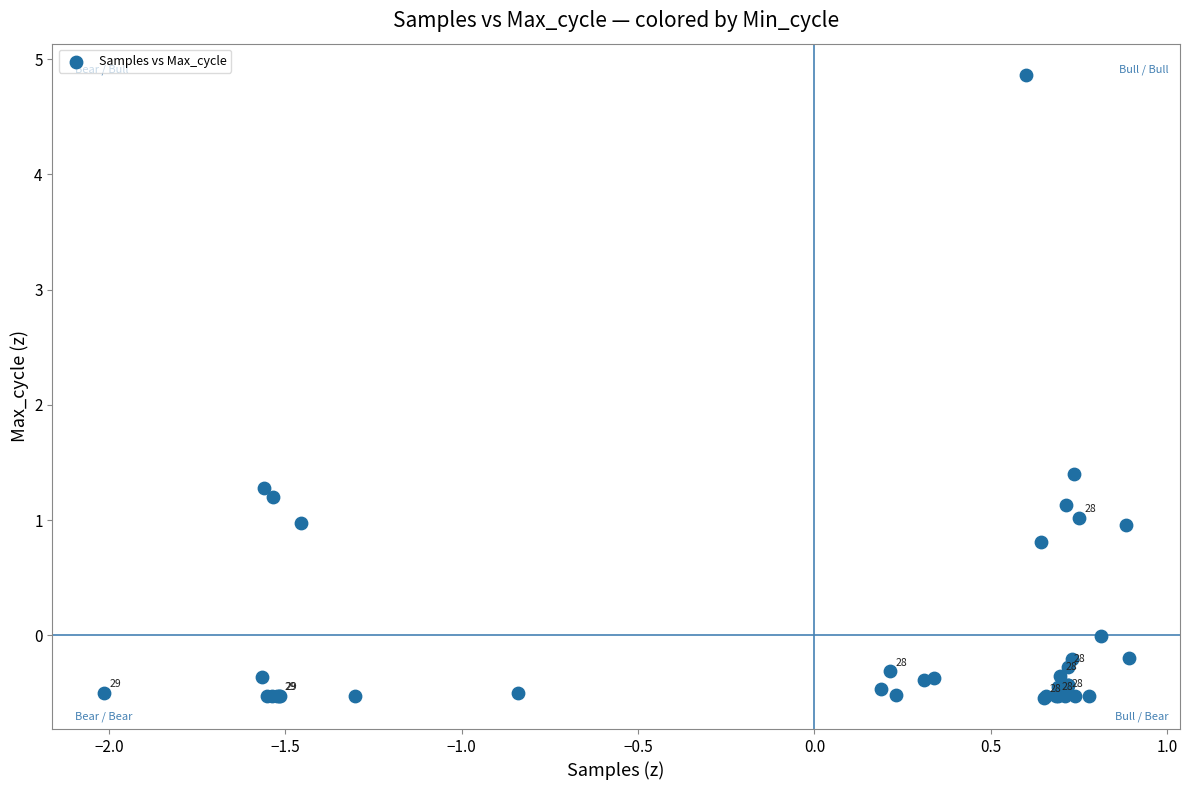

What Y value in the scatter plot is closest to 2?

1.4